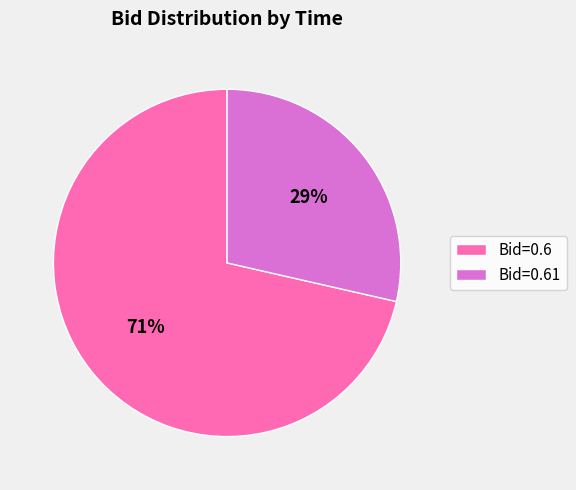

Which slice is the largest?

Bid=0.6